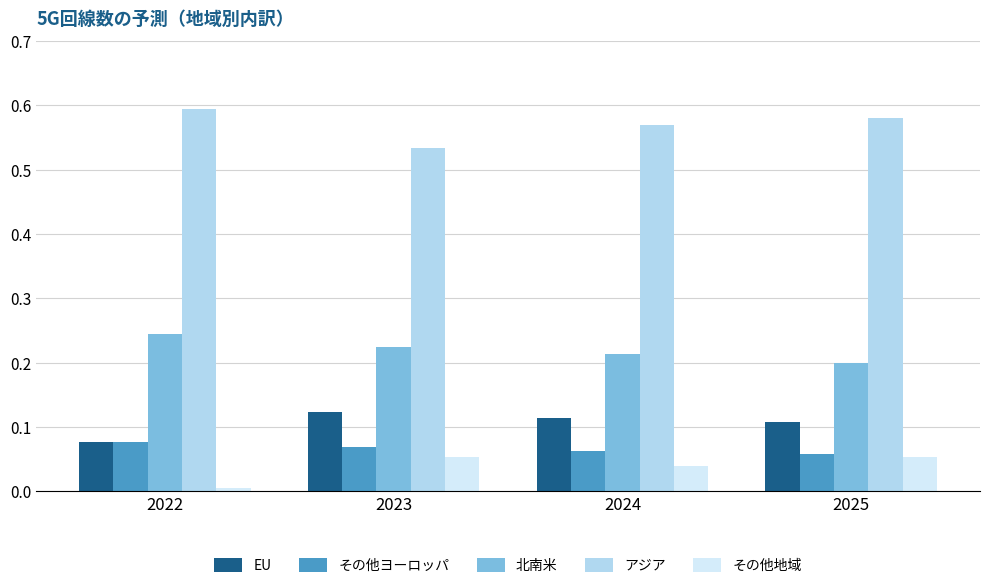

True or false: 北南米 has a value of 0.2 at 2023.

True